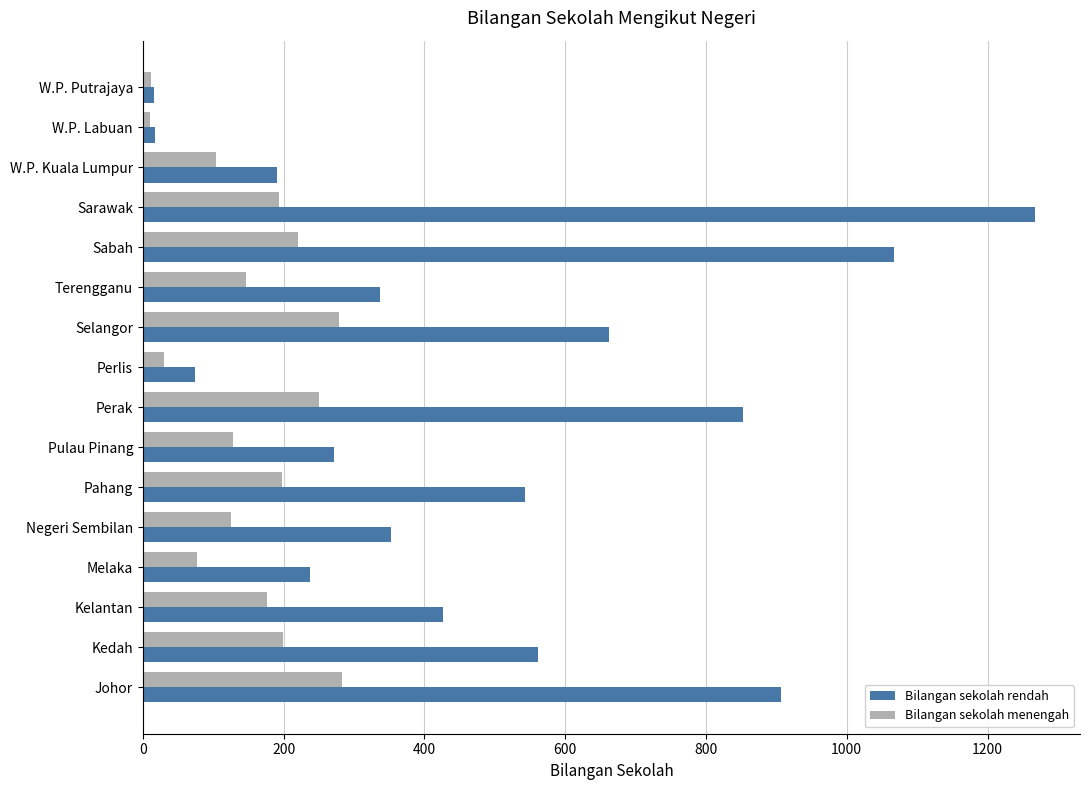

What is the difference between the second highest and second lowest values in the Bilangan sekolah menengah series?

267